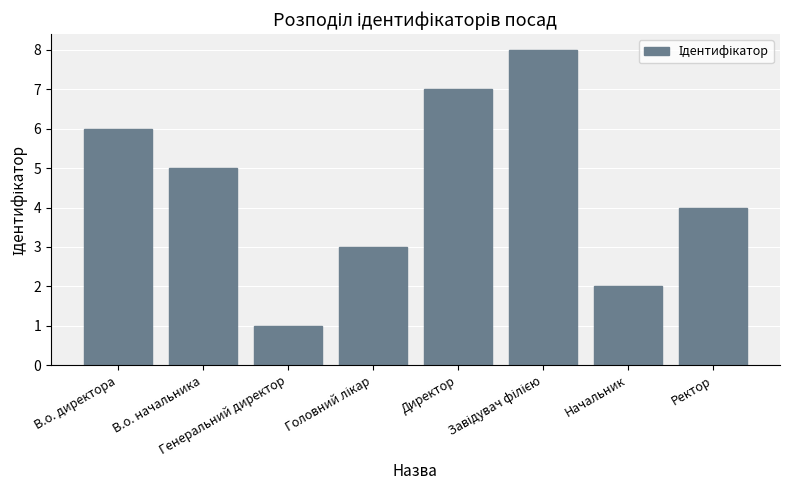

Does the chart contain stacked bars?

No